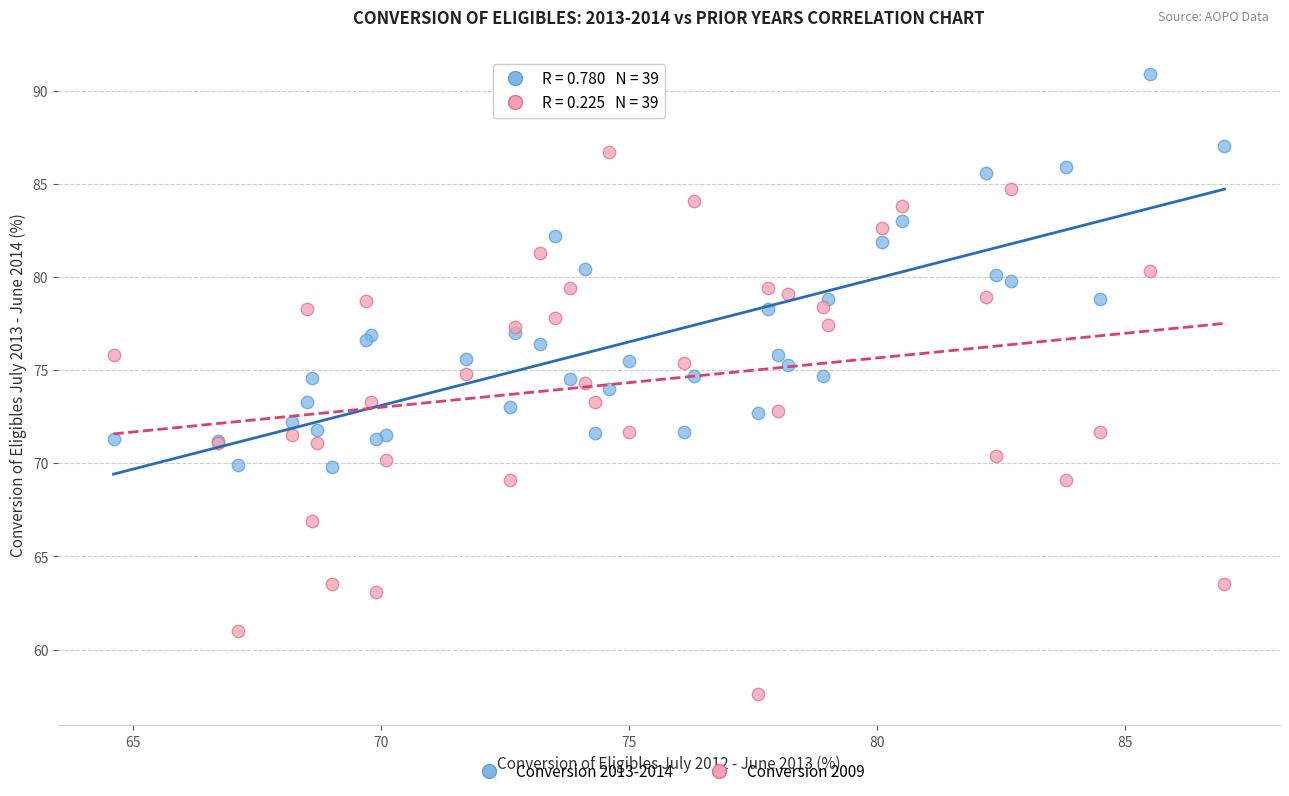

Which series has the largest Y range (max minus min)?

Conversion 2009